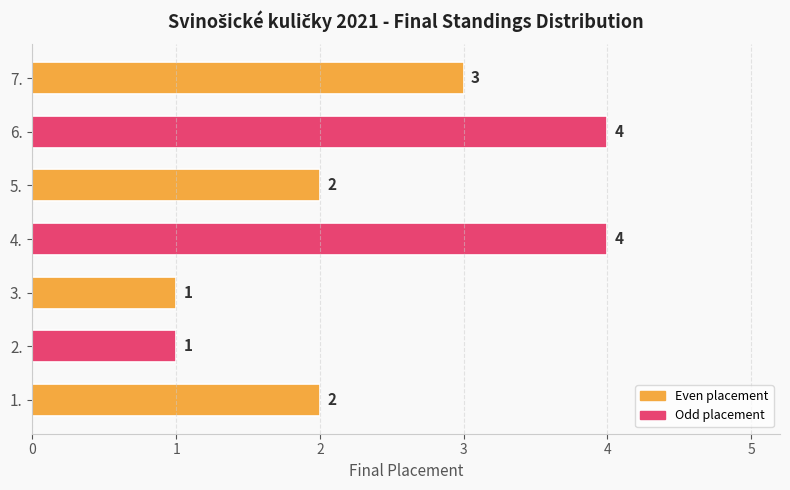

Count the values in the range 1 to 4.

7